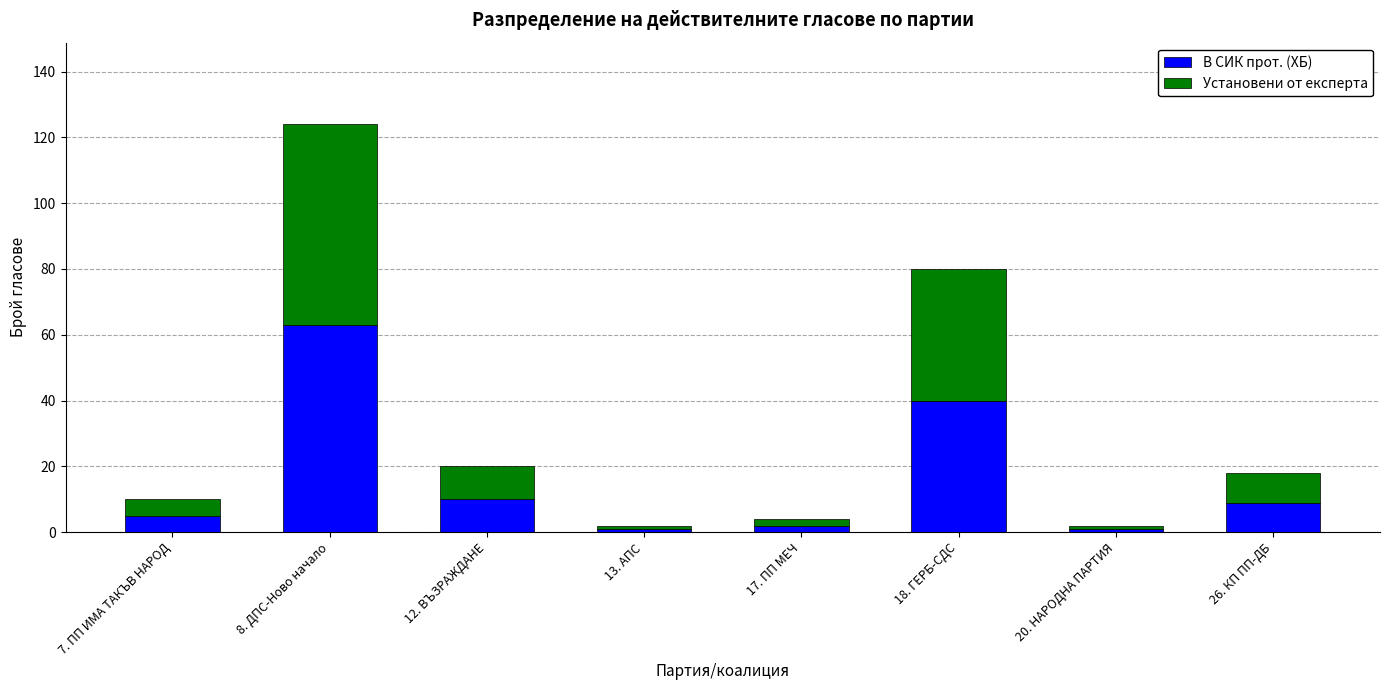

What is the difference between the second highest and minimum values in the В СИК прот. (ХБ) series?

39